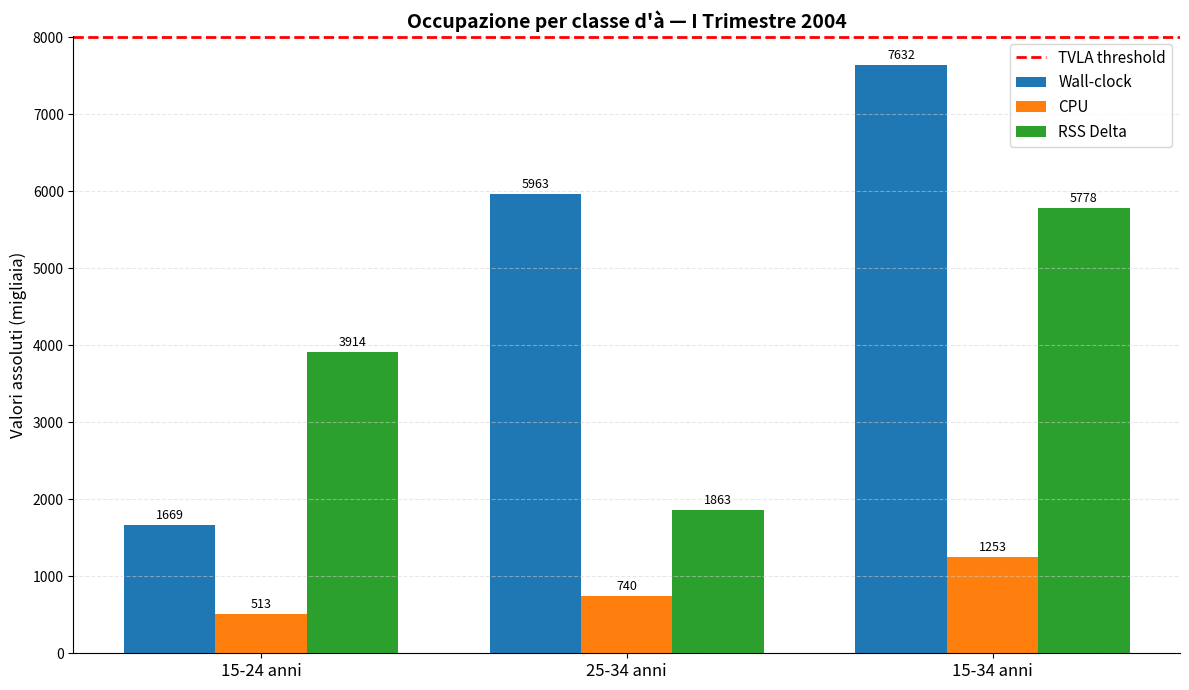

What is the sum of all RSS Delta values?

11555.1